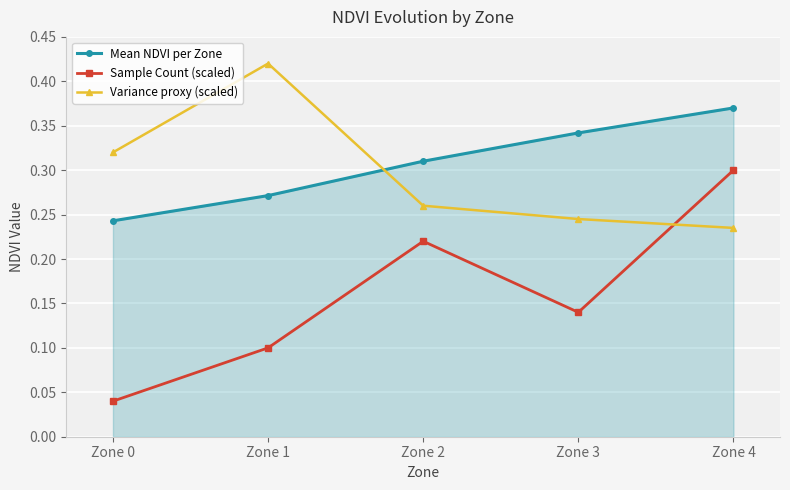

Between which two adjacent categories do Sample Count (scaled) and Variance proxy (scaled) first intersect?

Zone 3 and Zone 4